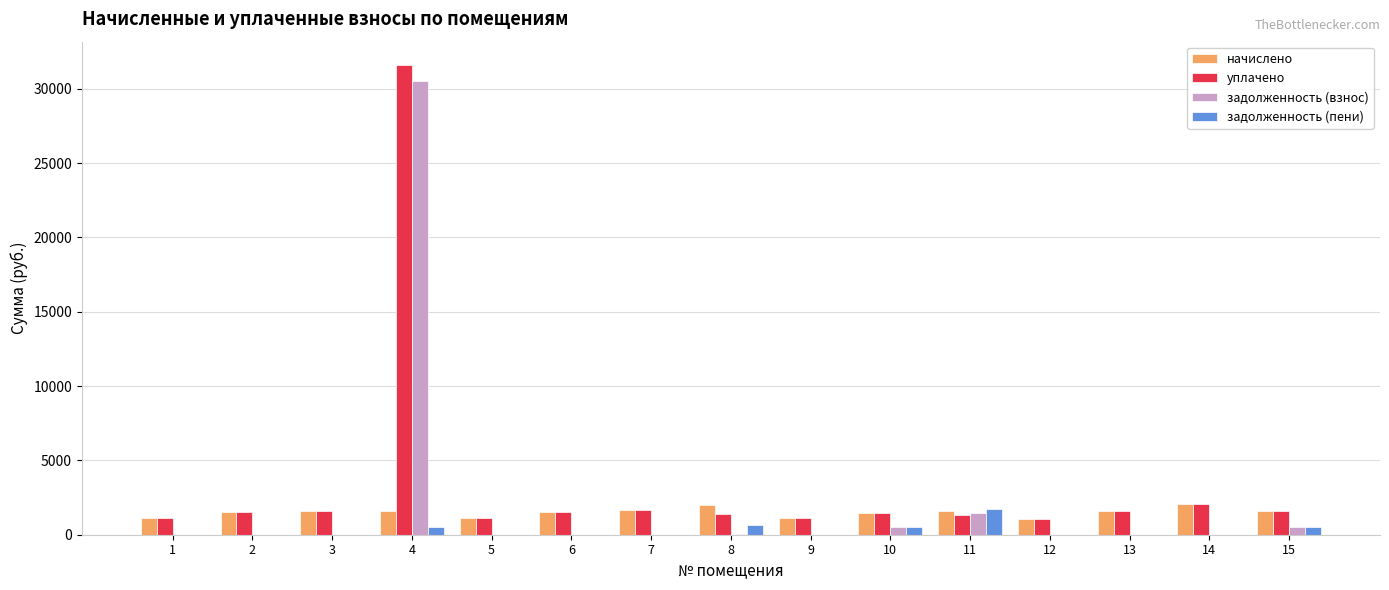

What is the average value of the задолженность (пени) series?

265.2